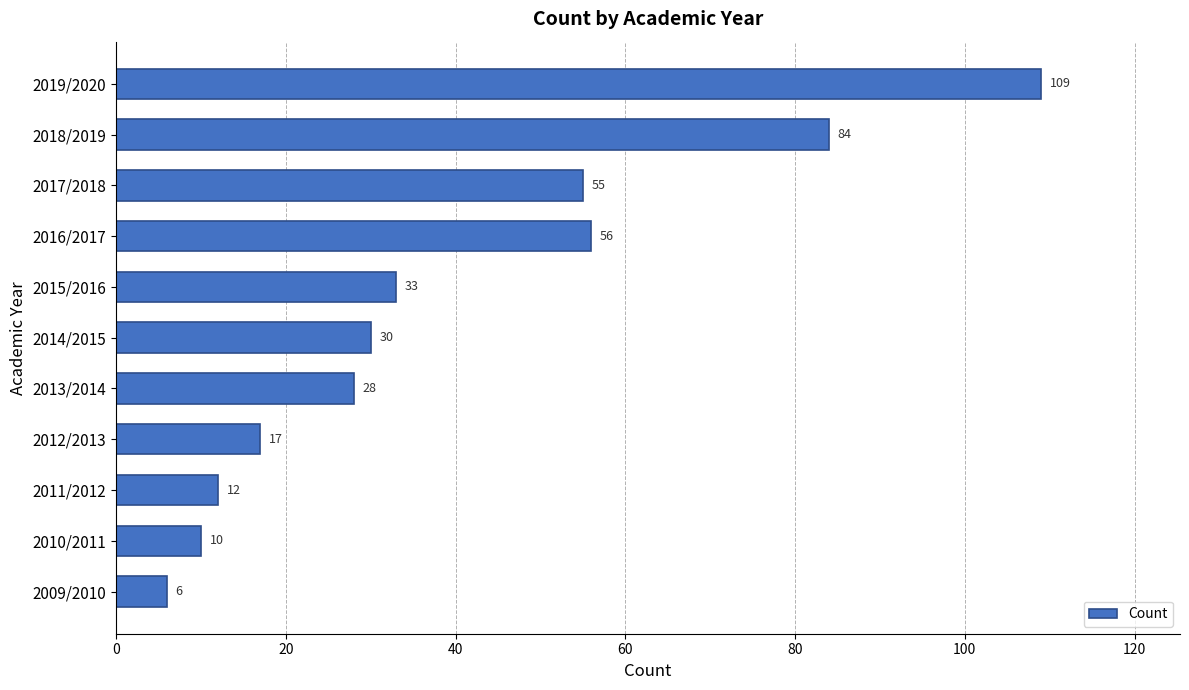

What is the maximum value shown in the chart?

109